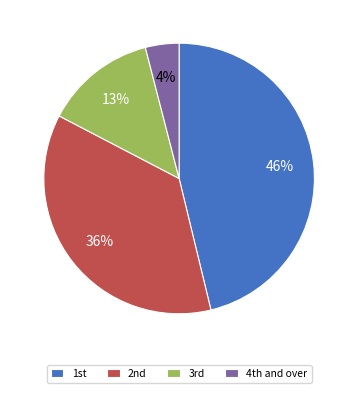

How many segments does this pie chart have?

4